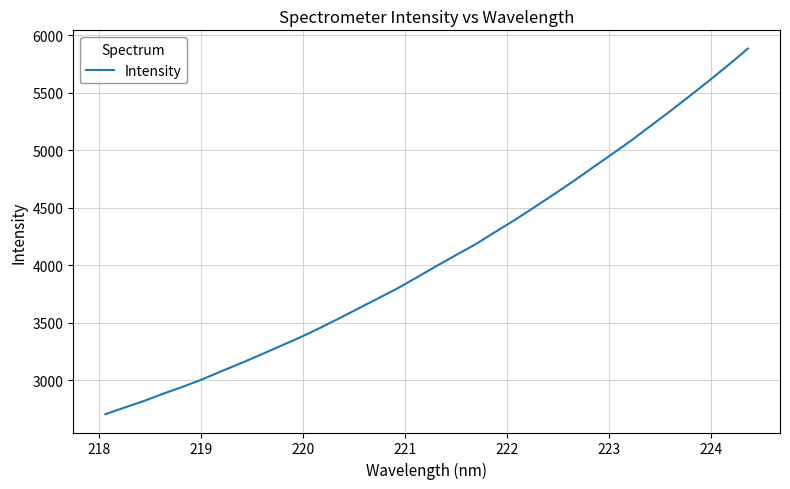

What is the greatest value displayed?

5884.8